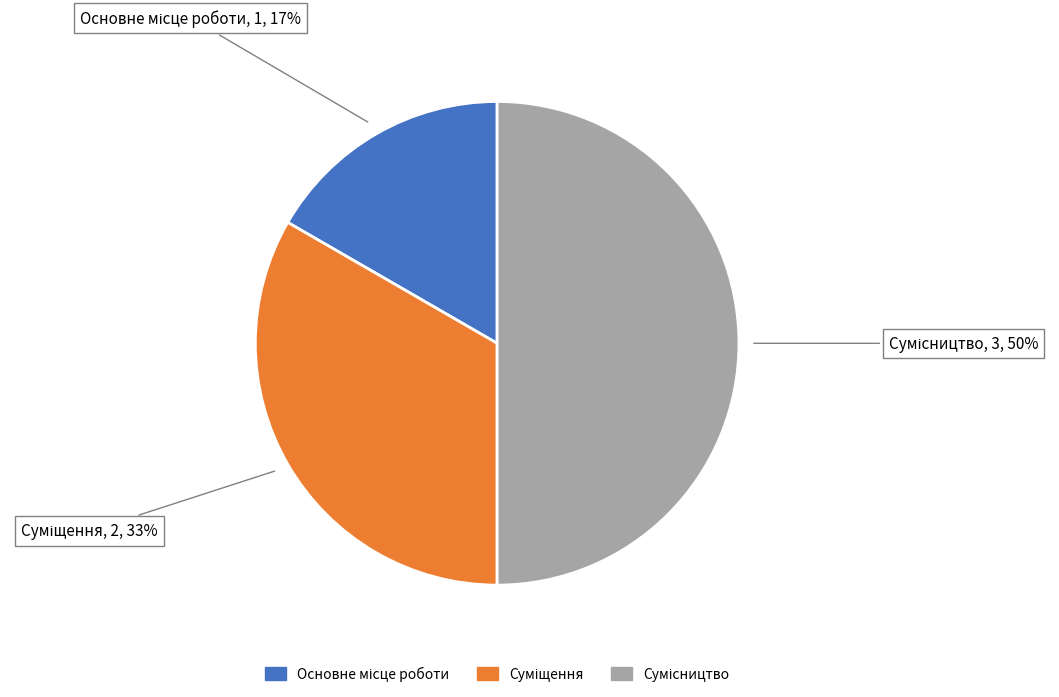

To the nearest percent, what is the difference between the largest and smallest slice percentages?

33%